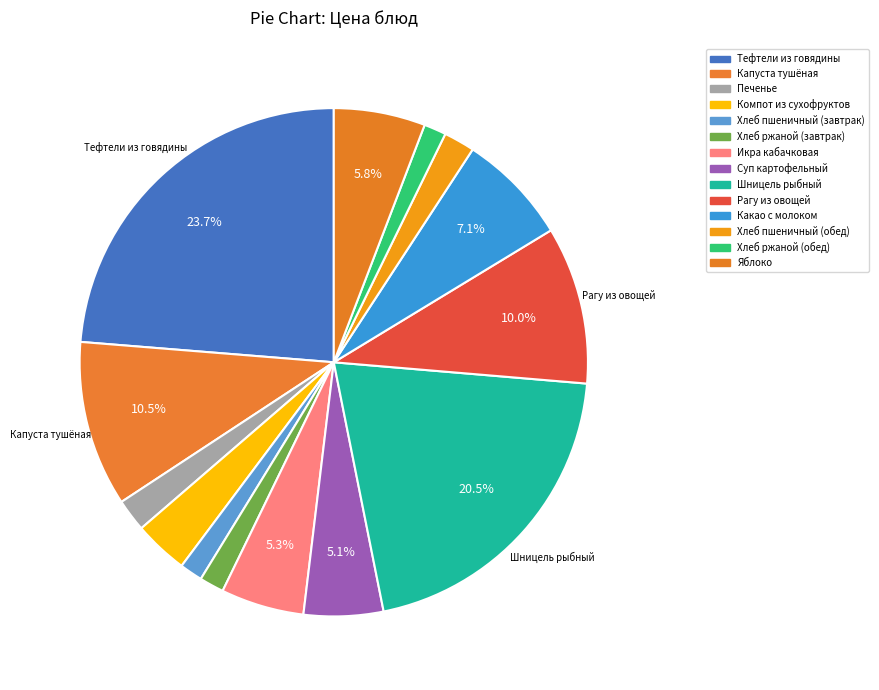

Does Хлеб пшеничный (обед) account for over 50% of the chart?

No